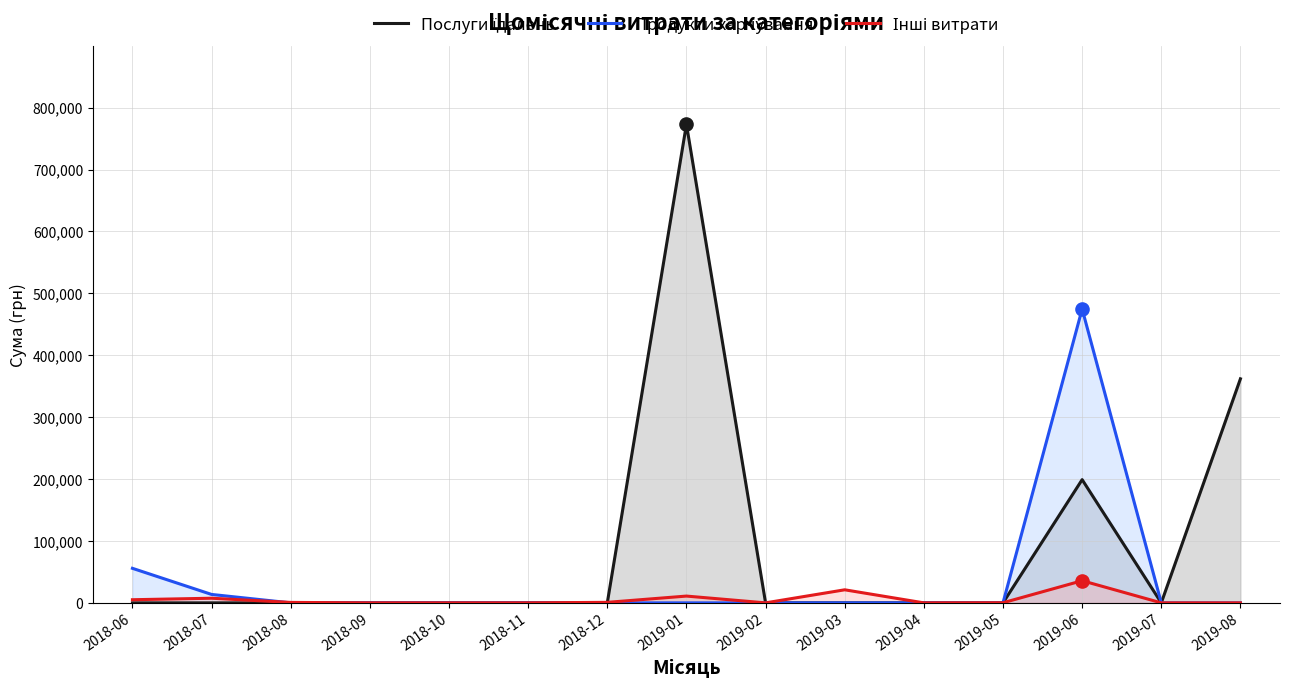

What are all the series names shown in the legend?

Послуги їдалень, Продукти харчування, Інші витрати